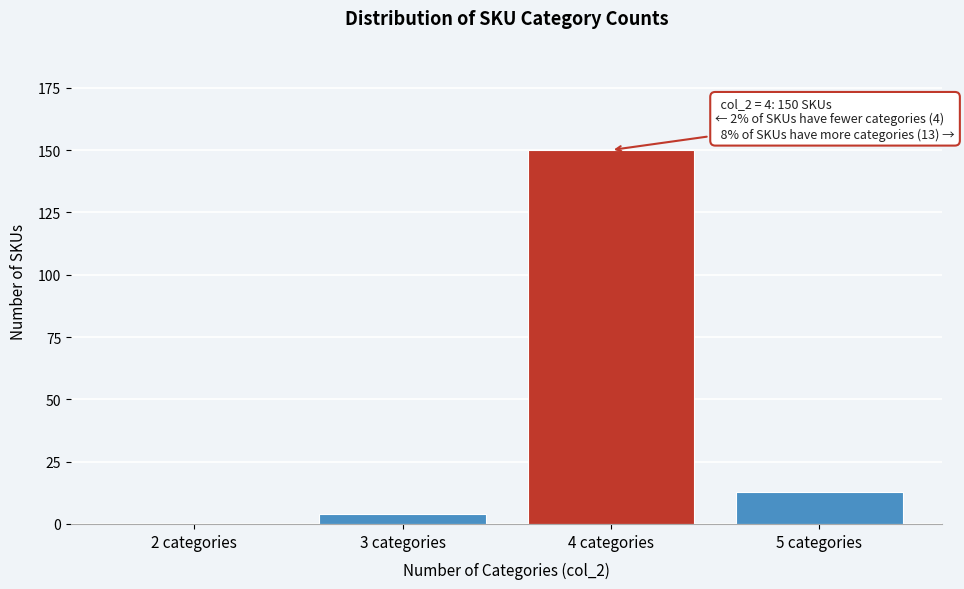

Reading left to right, what are all the values shown in this chart?

2 categories=0	3 categories=4	4 categories=150	5 categories=13